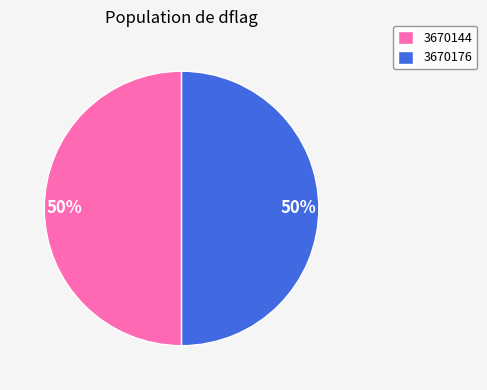

Is it true that 3670144 is 50% of the pie?

True